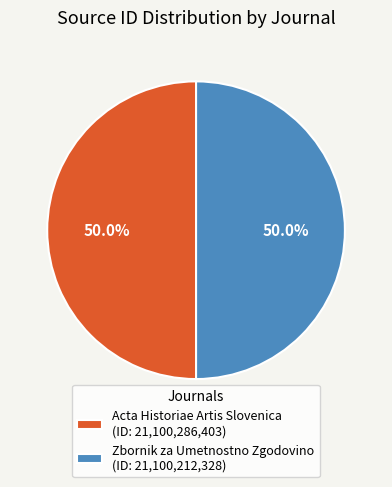

What is the ratio of the value at Zbornik za Umetnostno Zgodovino (ID: 21,100,212,328) to the value at Acta Historiae Artis Slovenica (ID: 21,100,286,403)?

1.0